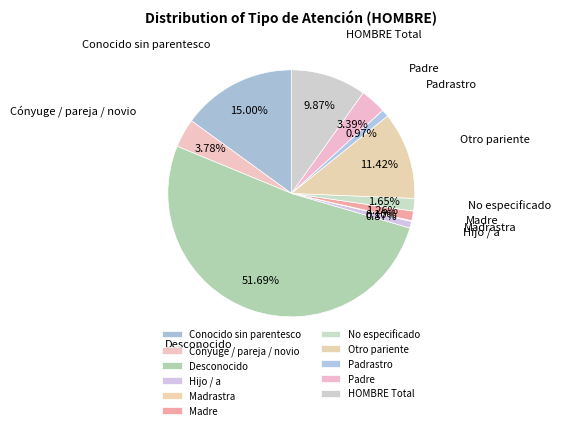

How many segments does this pie chart have?

11